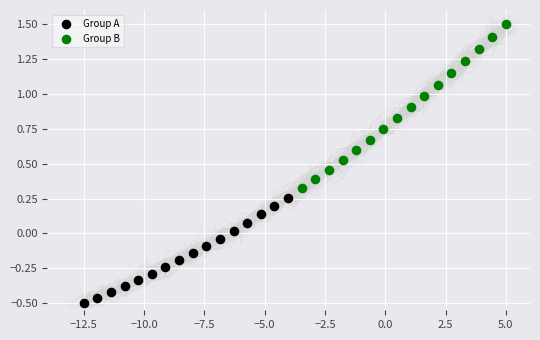

Which series reaches the maximum Y coordinate?

Group B